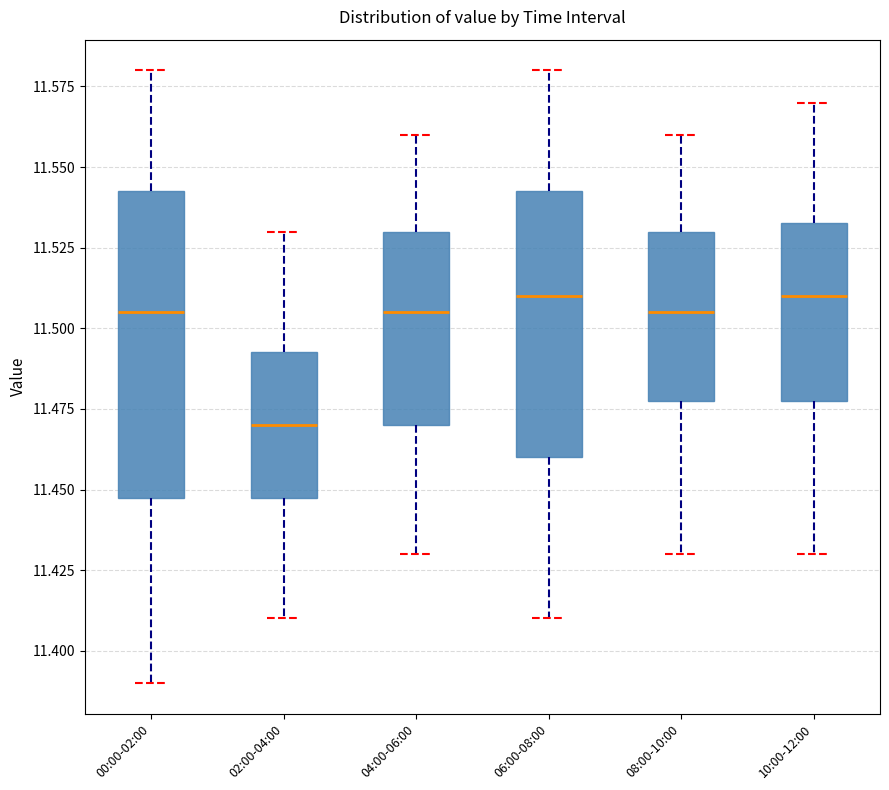

Reading left to right, read every box against the y-axis: the position of its median line, the range the box covers, and the ends of its whiskers. The values are not printed on the chart, so give them approximately, as read against the axis.

00:00-02:00: median 11.505, box 11.450 to 11.545, whiskers 11.390 to 11.580
02:00-04:00: median 11.470, box 11.450 to 11.495, whiskers 11.410 to 11.530
04:00-06:00: median 11.505, box 11.470 to 11.530, whiskers 11.430 to 11.560
06:00-08:00: median 11.510, box 11.460 to 11.545, whiskers 11.410 to 11.580
08:00-10:00: median 11.505, box 11.480 to 11.530, whiskers 11.430 to 11.560
10:00-12:00: median 11.510, box 11.480 to 11.535, whiskers 11.430 to 11.570